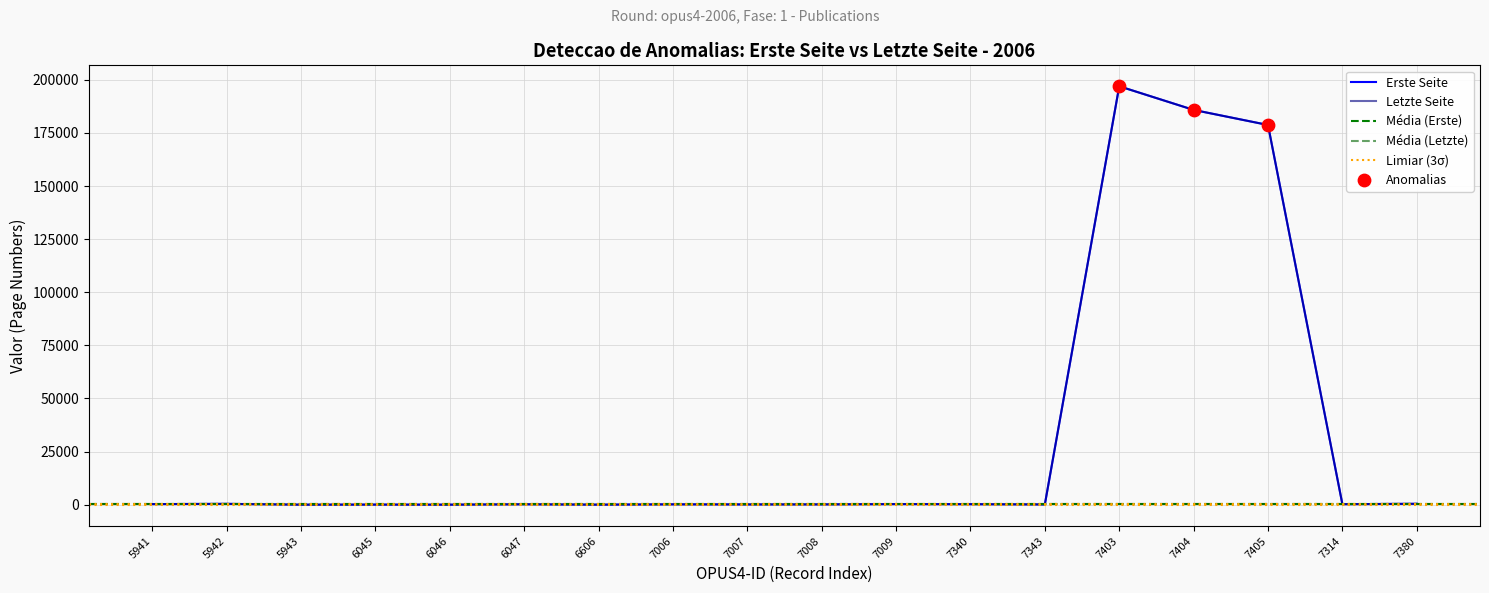

True or false: Letzte Seite has a value of 124 at 7007.

True